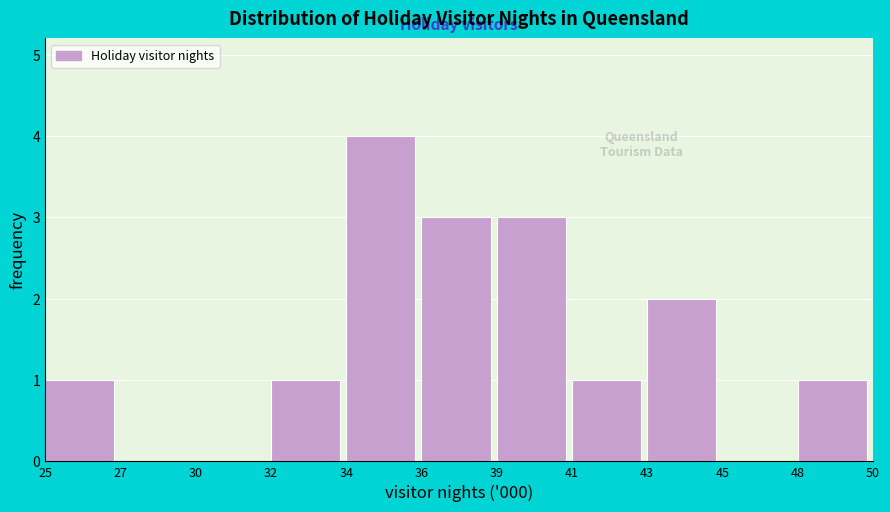

Reading left to right, extract all data points from this chart.

25=1	27=0	30=0	32=1	34=4	36=3	39=3	41=1	43=2	45=0	48=1